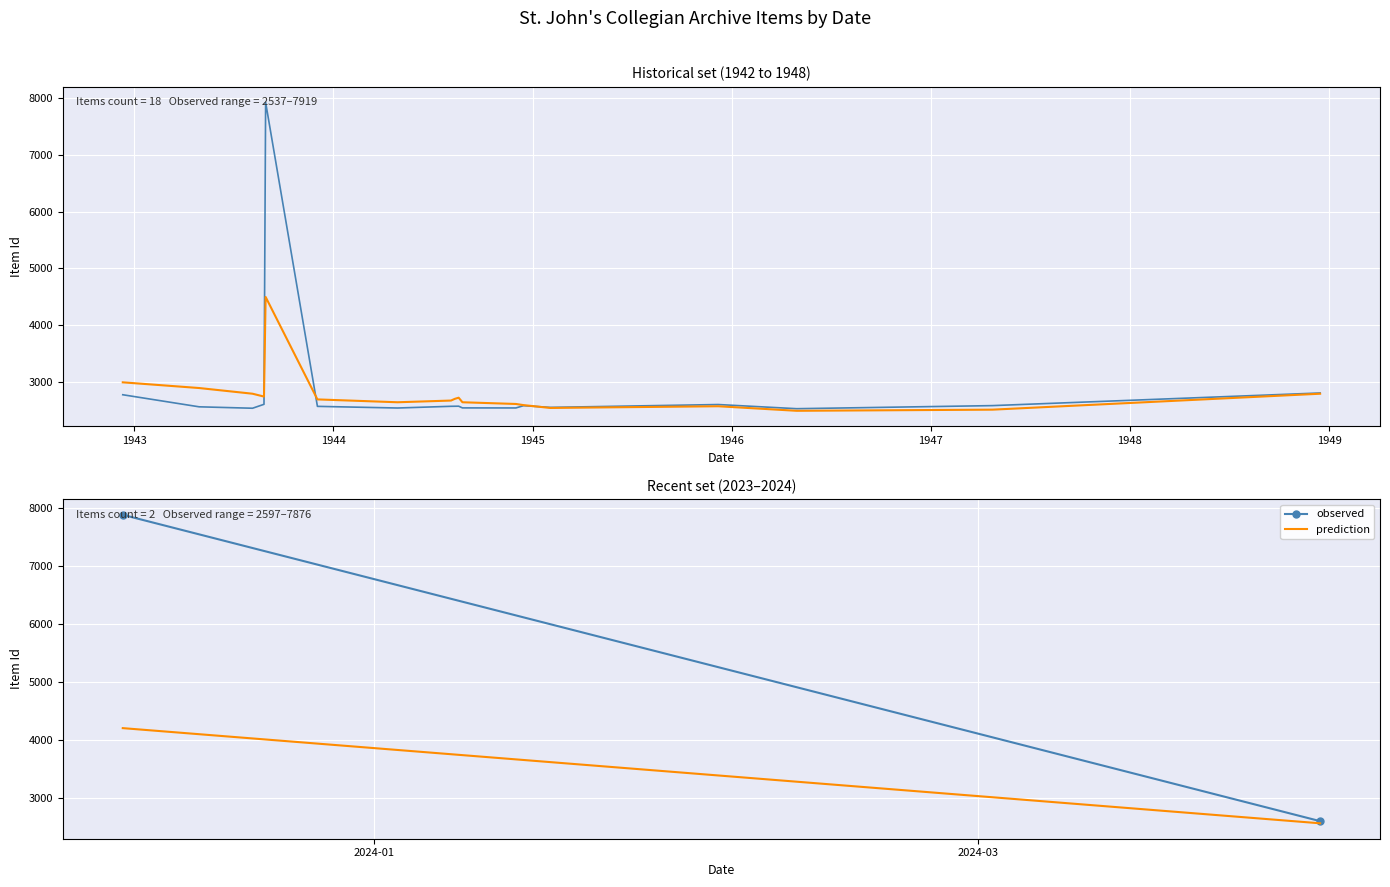

What is the greatest value displayed?

7919